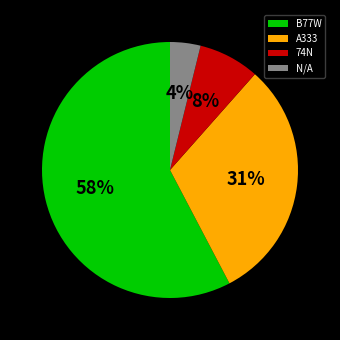

Combined, do B77W and N/A account for over 50%?

Yes